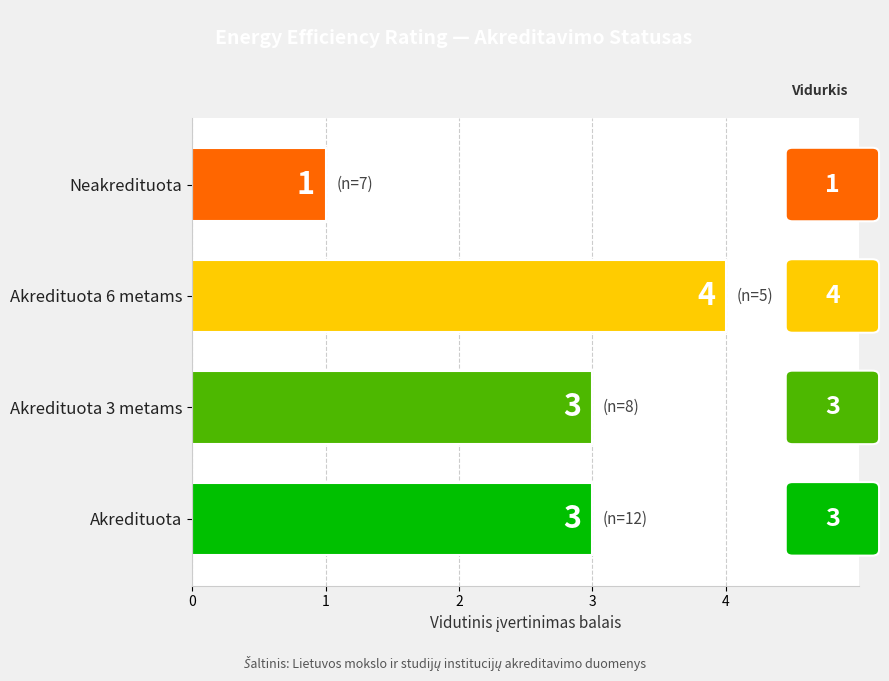

Which label corresponds to the largest value in the chart?

Akredituota 6 metams